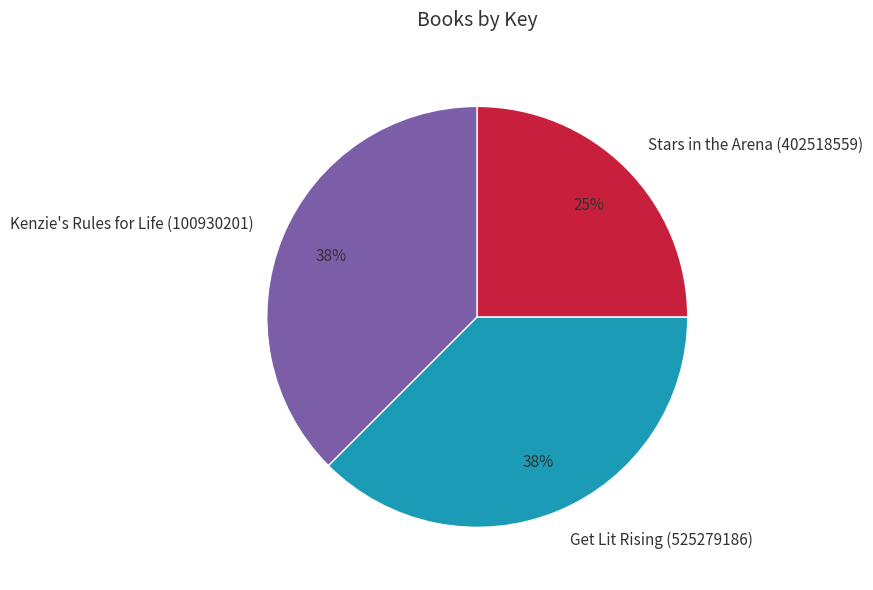

Do Stars in the Arena (402518559) and Kenzie's Rules for Life (100930201) together represent more than half of the pie?

Yes